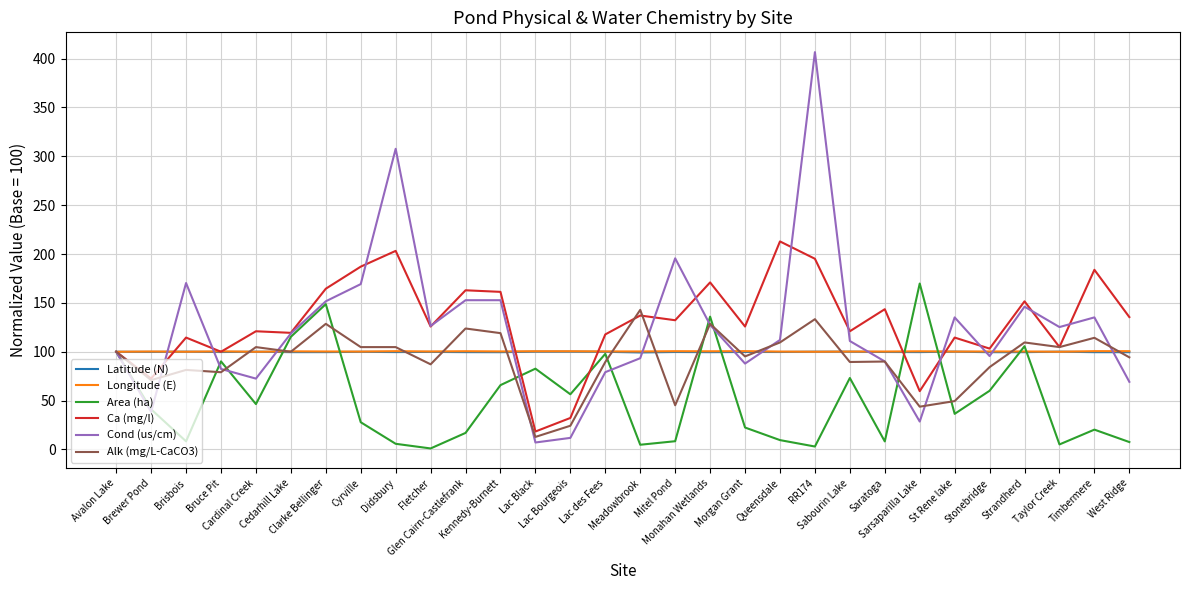

Is the value of Alk (mg/L-CaCO3) at Cardinal Creek greater than the value of Area (ha) at Bruce Pit?

Yes